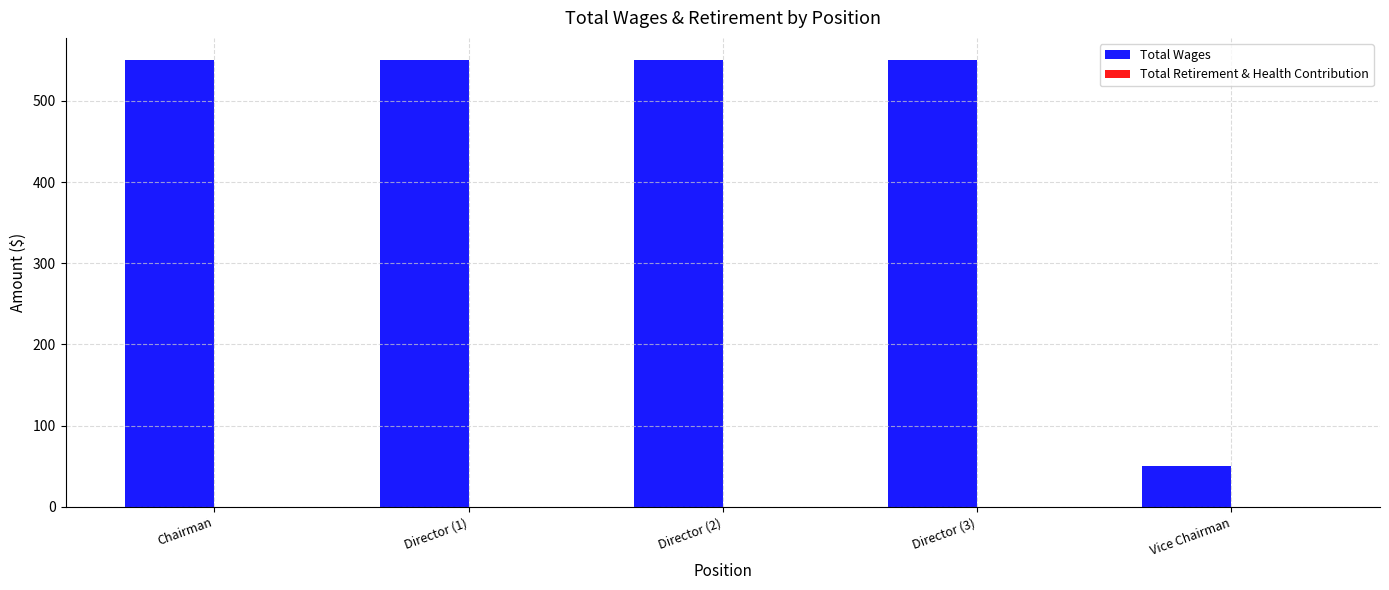

What is the label of the 1st bar from the left?

Chairman